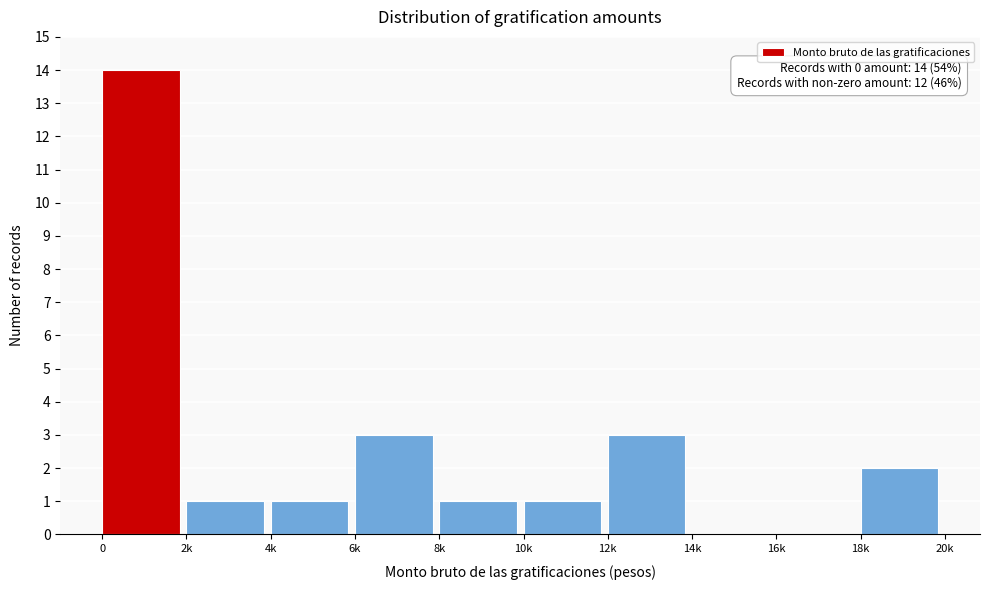

Reading right to left, extract all data points from this chart.

18k=2	16k=0	14k=0	12k=3	10k=1	8k=1	6k=3	4k=1	2k=1	0=14